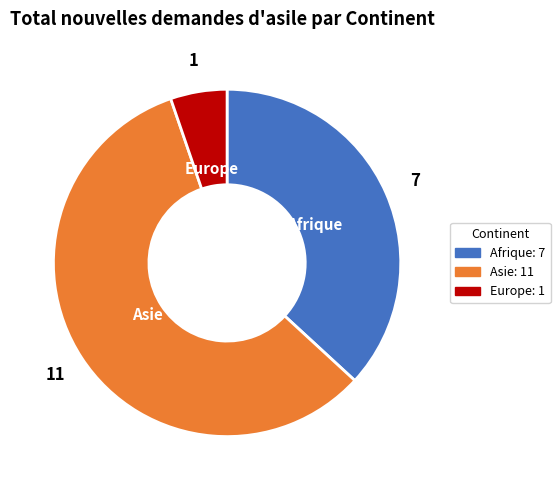

Rank the categories by value from highest to lowest.

Asie, Afrique, Europe